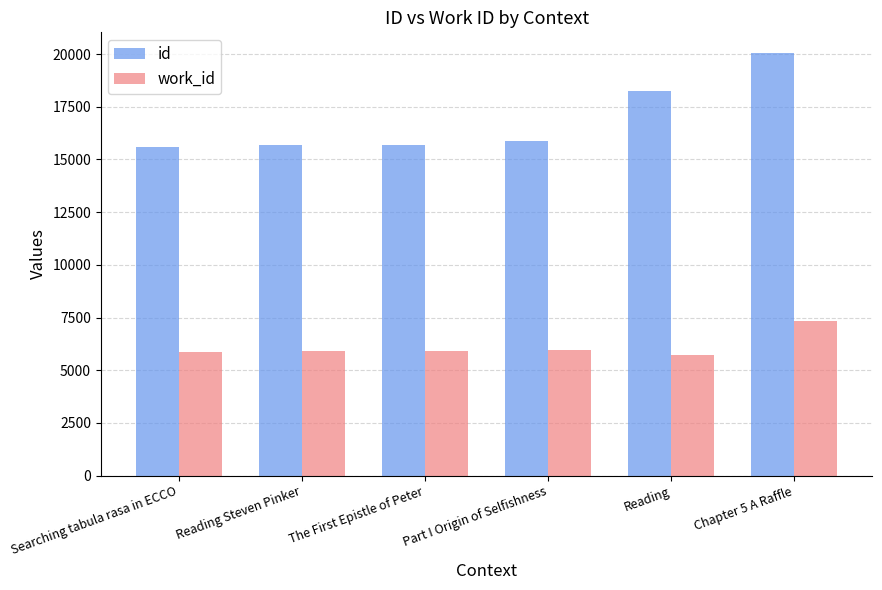

What are all the series names shown in the legend?

id, work_id